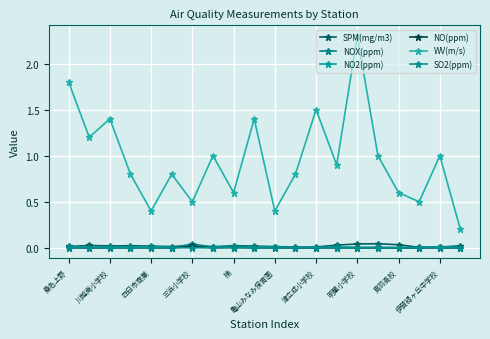

How many lines are shown in the chart?

6